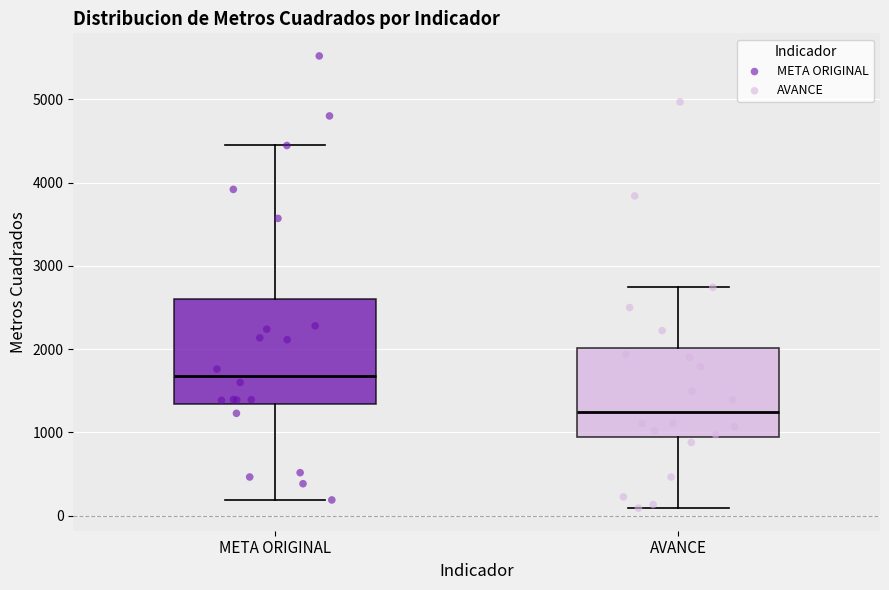

Reading left to right, read every box against the y-axis: the position of its median line, the range the box covers, and the ends of its whiskers. The values are not printed on the chart, so give them approximately, as read against the axis.

META ORIGINAL: median 1700, box 1300 to 2600, whiskers 200 to 4400
AVANCE: median 1300, box 900 to 2000, whiskers 100 to 2700